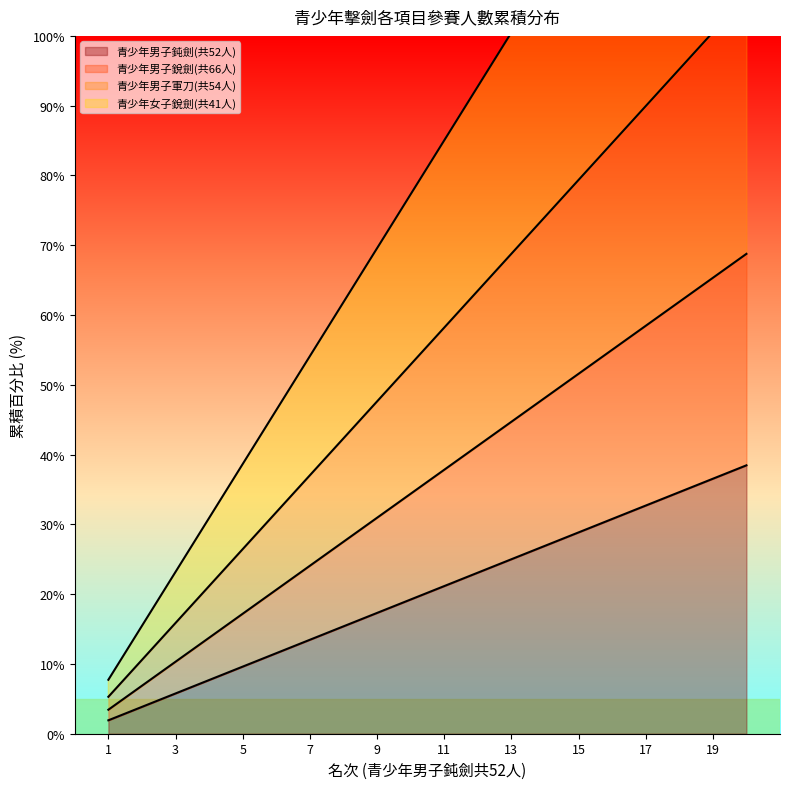

Is it true that 青少年男子鈍劍(共52人) equals 25.0 at 13?

True